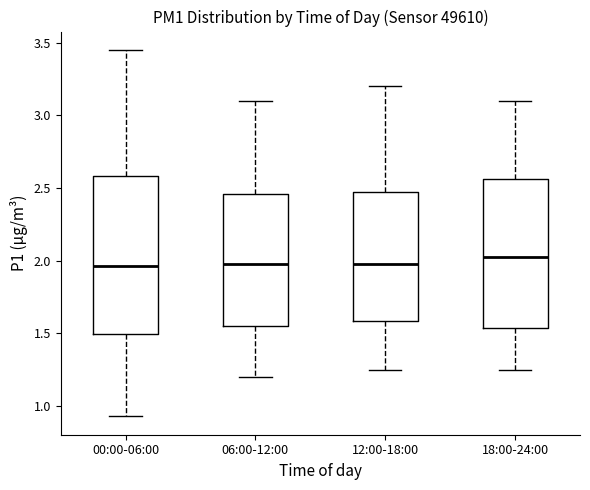

Which box is the tallest, from its lower edge to its upper edge?

00:00-06:00